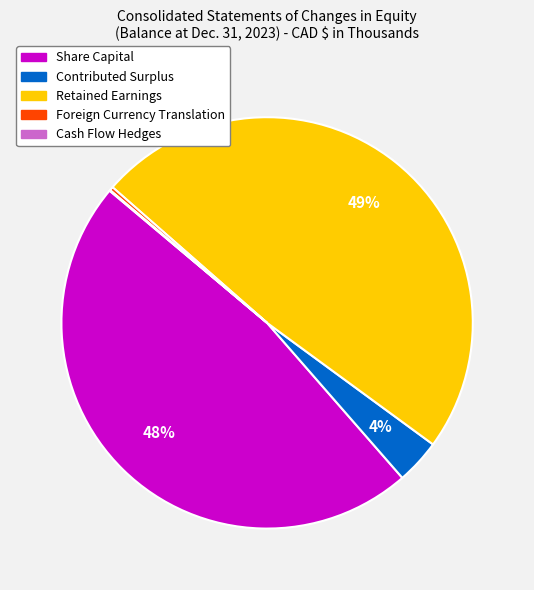

To the nearest percent, what portion does Share Capital represent?

48%